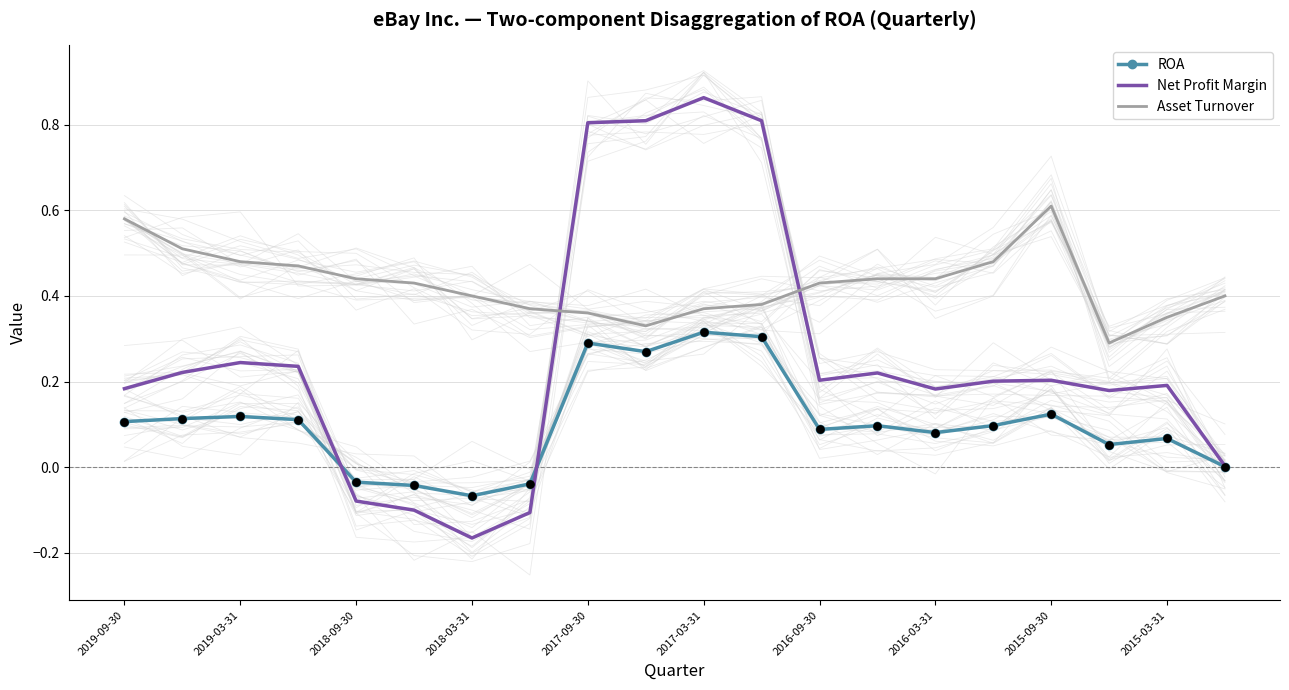

At how many categories does at least one series exceed 0?

20